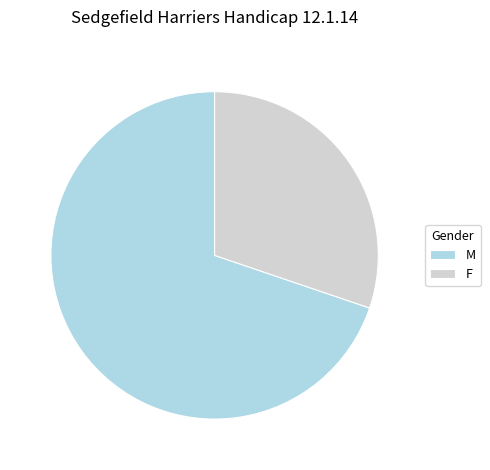

What is the ratio of the value at M to the value at F?

2.3